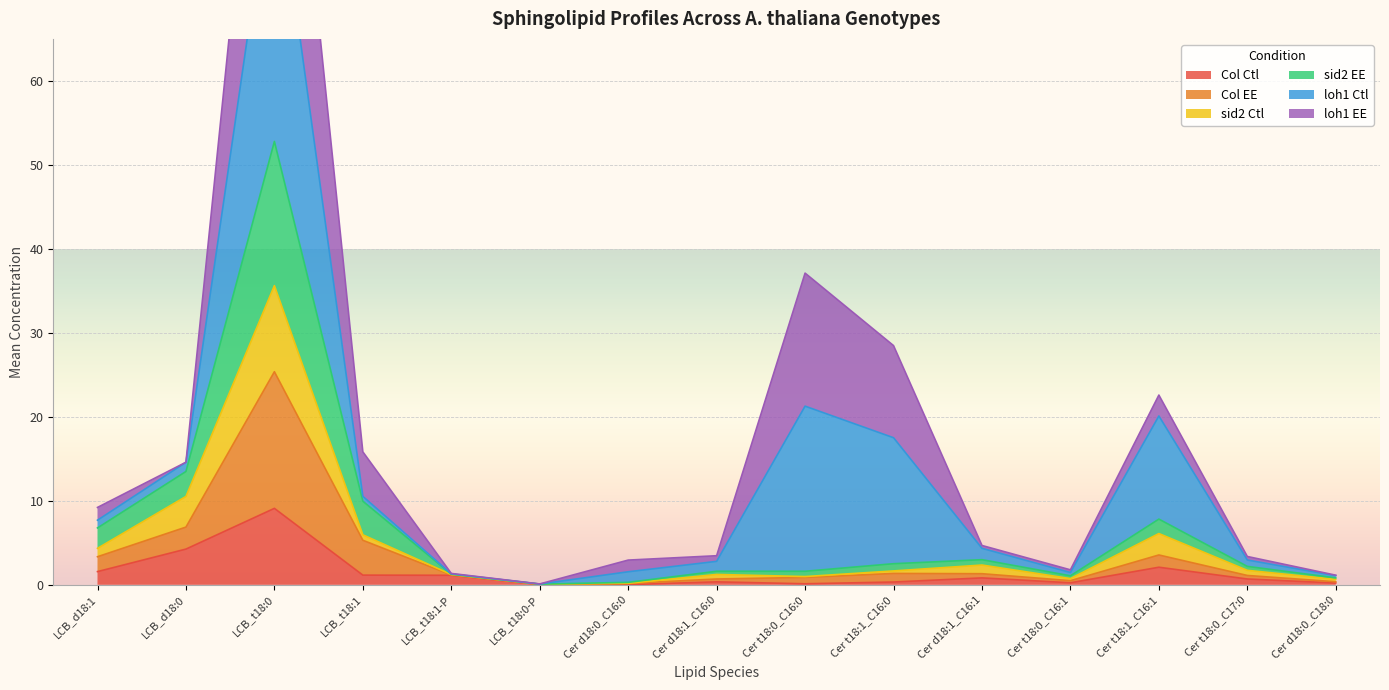

Which label corresponds to the smallest value in the chart?

Cer d18:0_C16:0